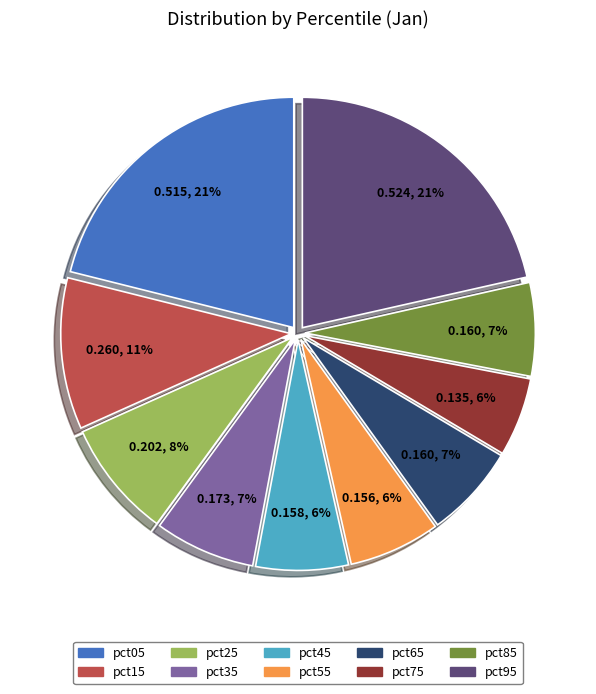

What percentage is the pct35 slice, to the nearest percent?

7%